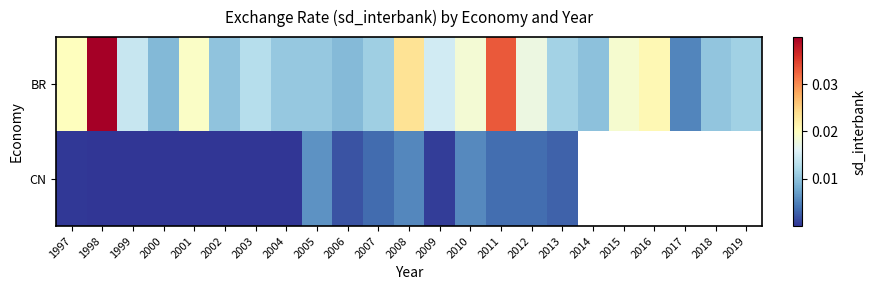

List the labels in order of BR value, smallest first.

2017, 2000, 2006, 2014, 2002, 2018, 2004, 2005, 2007, 2019, 2013, 2003, 1999, 2009, 2012, 2010, 2015, 2001, 1997, 2016, 2008, 2011, 1998